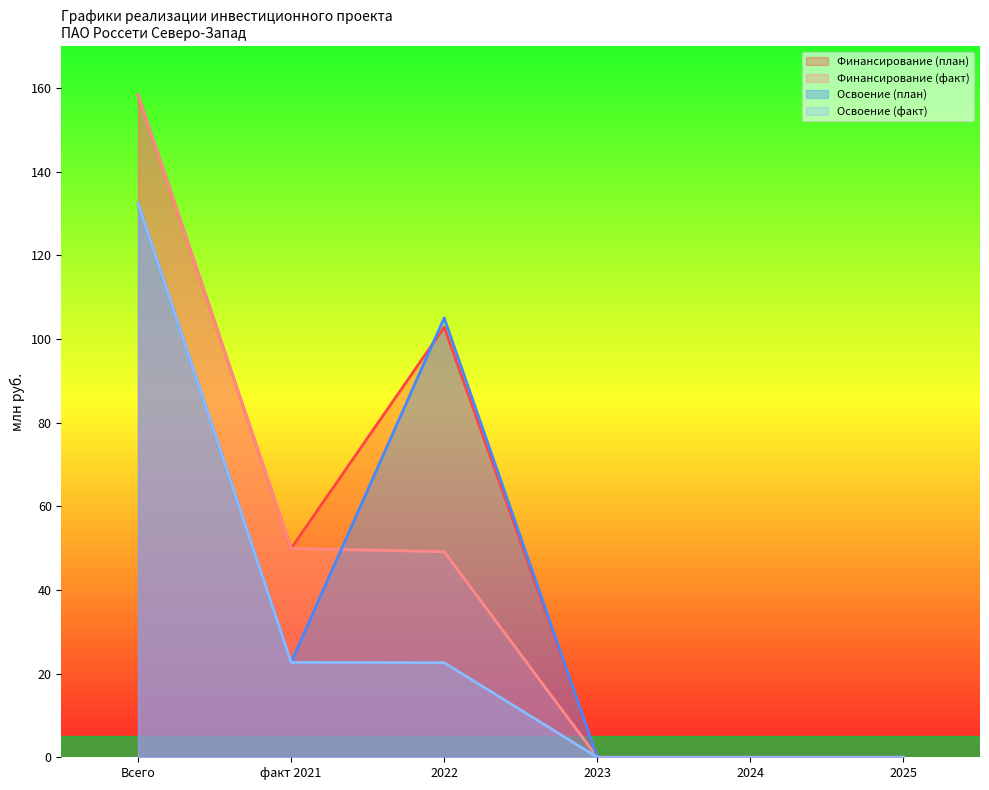

What is the value of the Освоение (факт) point at the 1st from the left?

132.4